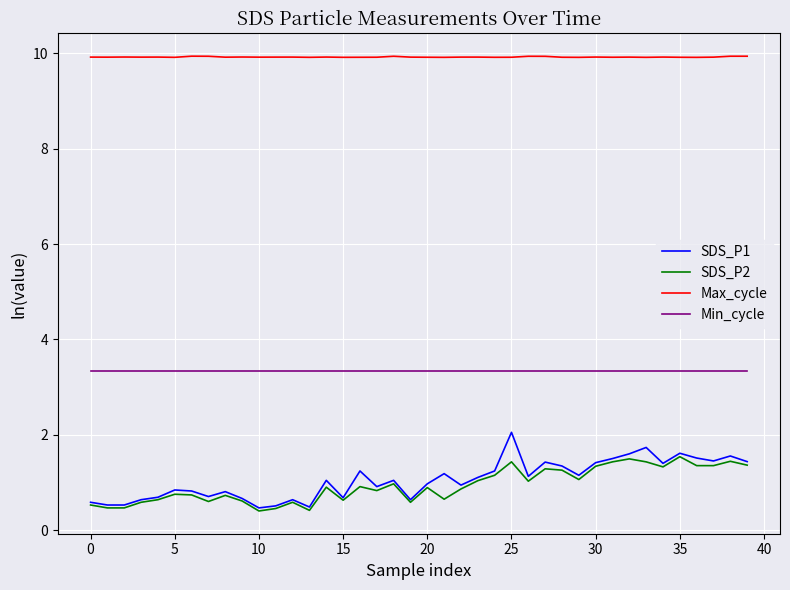

What are all the series names shown in the legend?

SDS_P1, SDS_P2, Max_cycle, Min_cycle